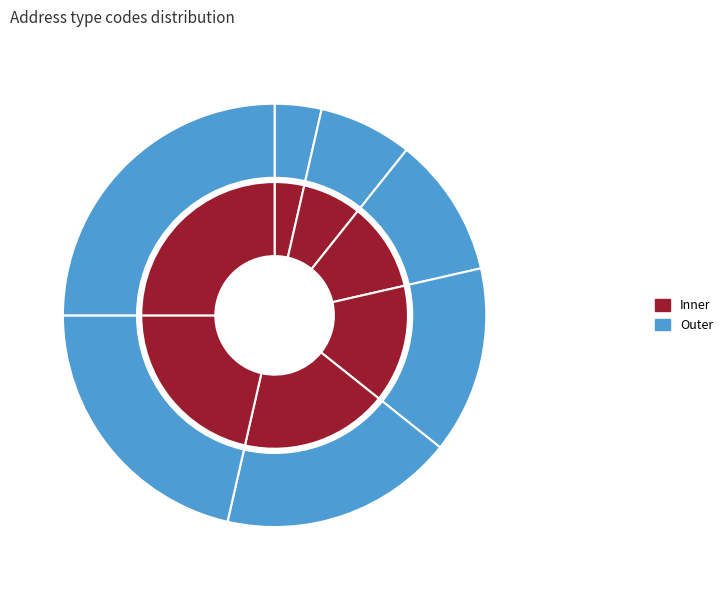

The Other slice represents 18% of the pie. True or false?

True